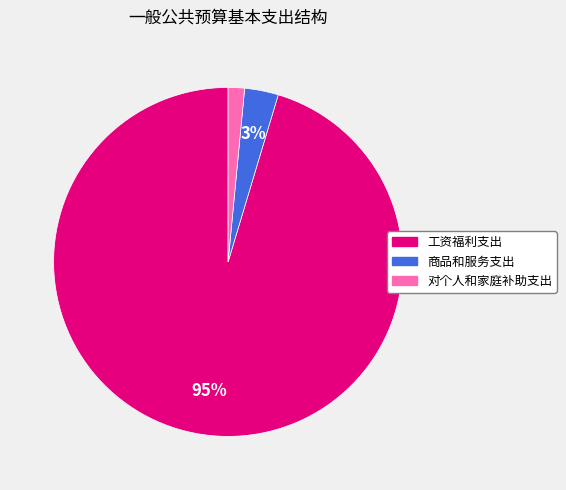

Which category has the biggest portion of the pie?

工资福利支出